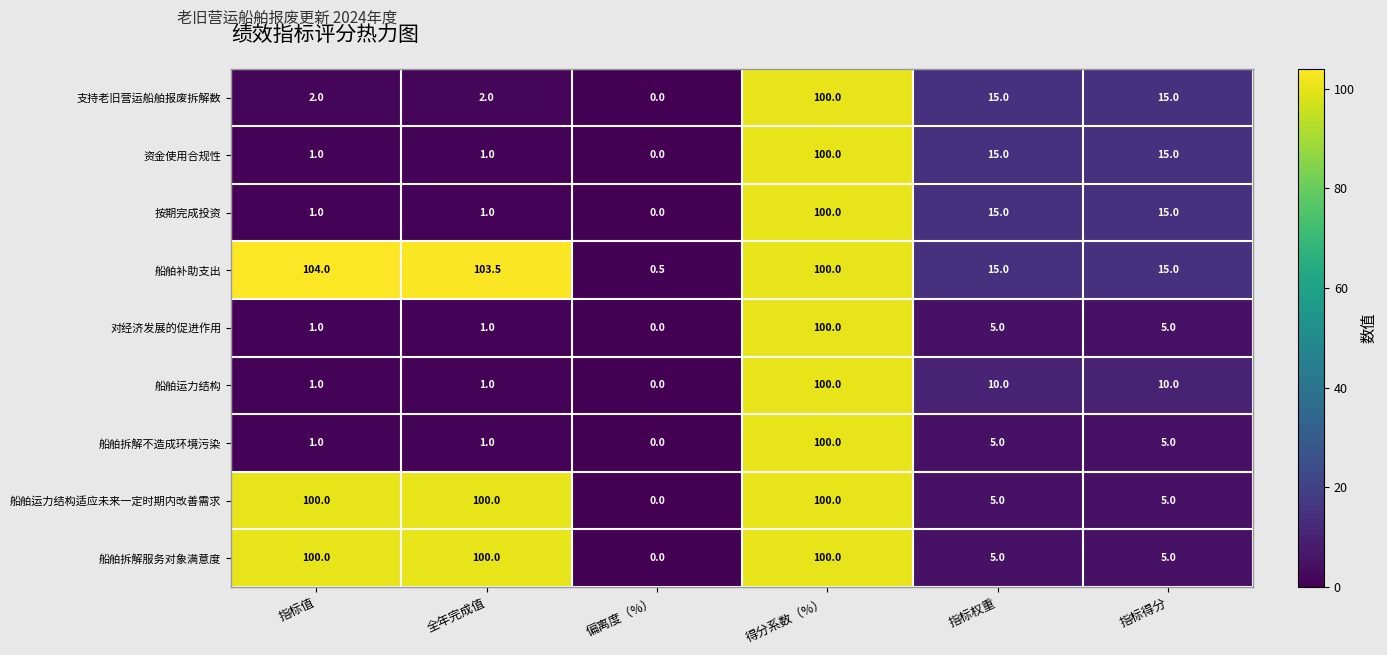

True or false: 船舶拆解不造成环境污染 has a value of 2.7 at 指标权重.

False